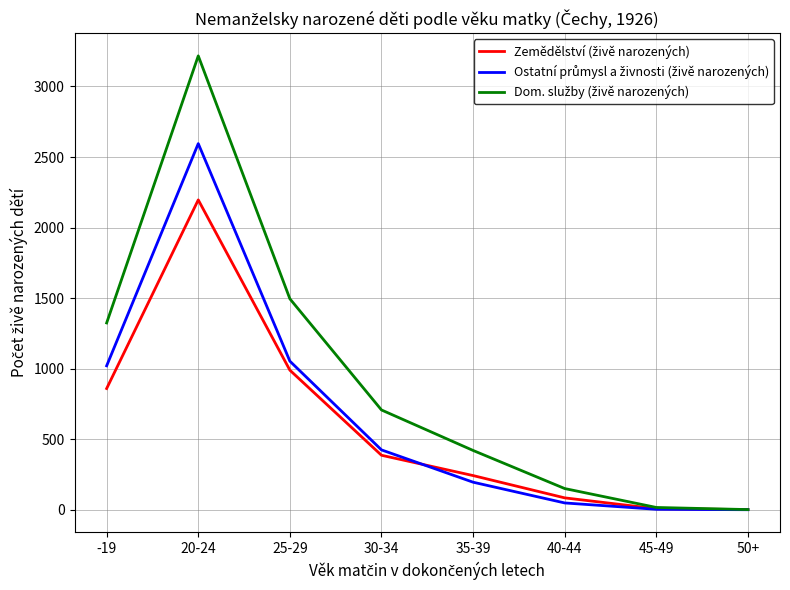

What is the maximum value shown in the chart?

3217